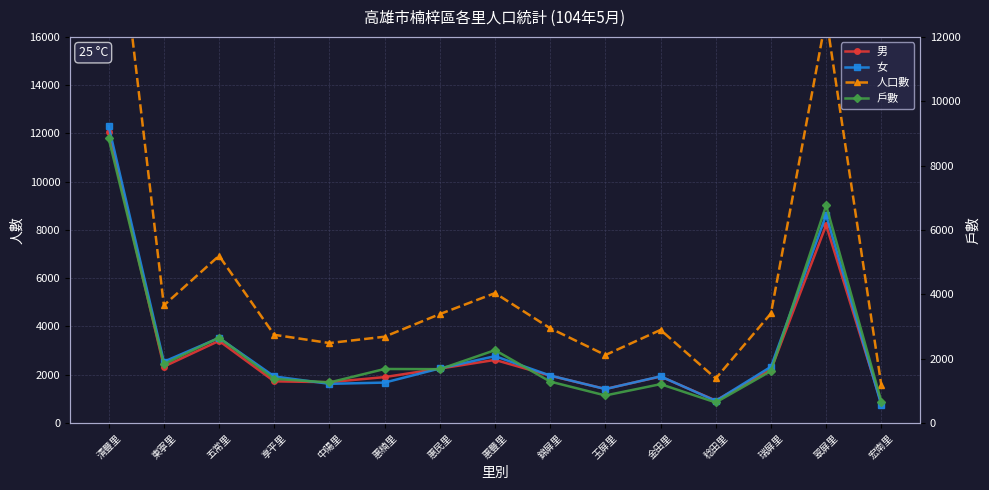

What is the approximate value of 男 at 惠民里?

2253.0